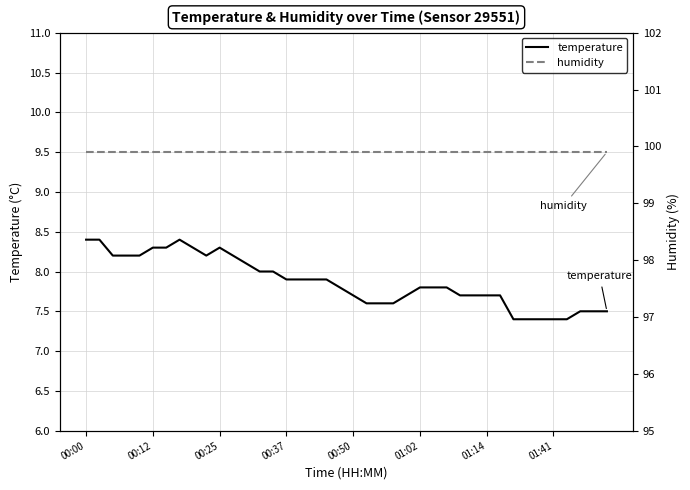

What is the maximum value for temperature?

8.4